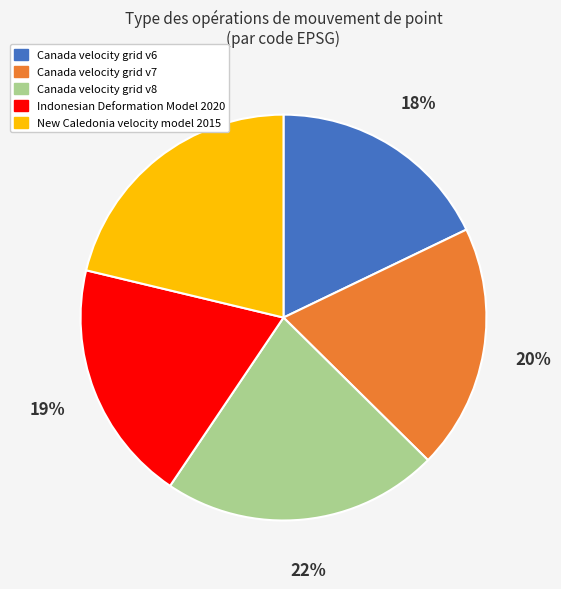

The Indonesian Deformation Model 2020 slice represents 25% of the pie. True or false?

False